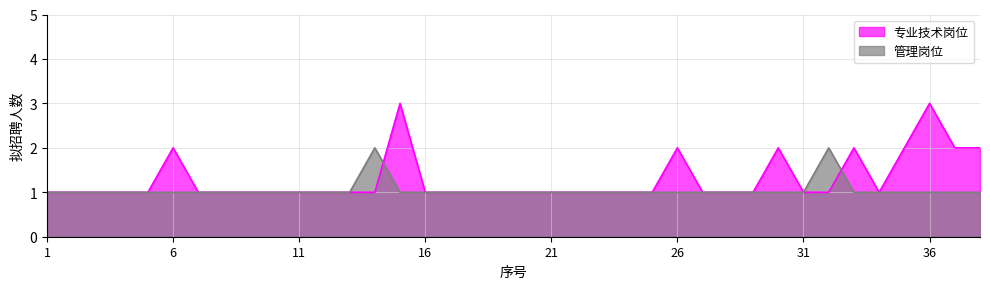

What is the highest value of the 管理岗位 series?

2